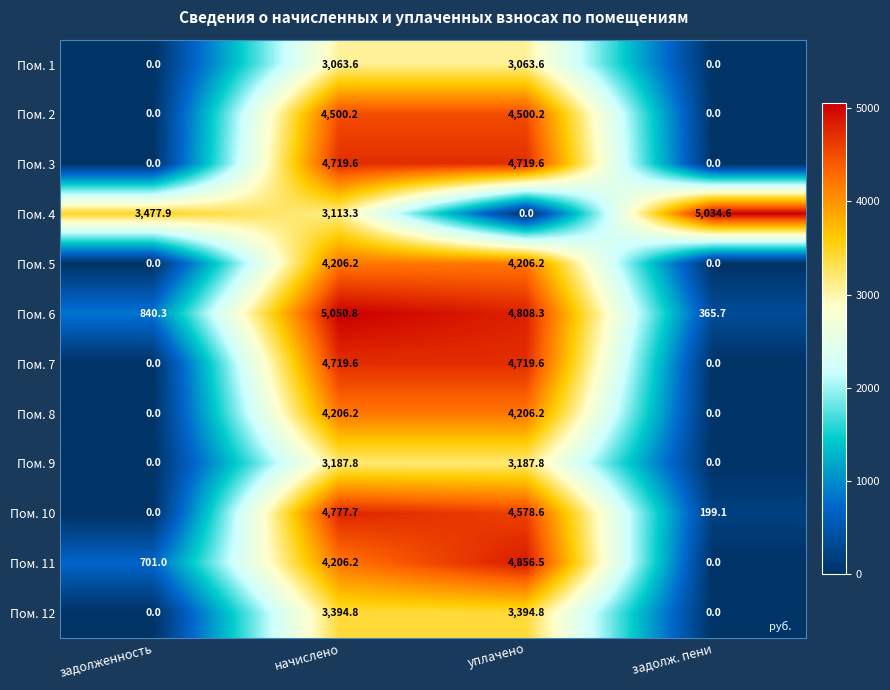

True or false: Пом. 5 has a value of -2600.6 at задолженность.

False